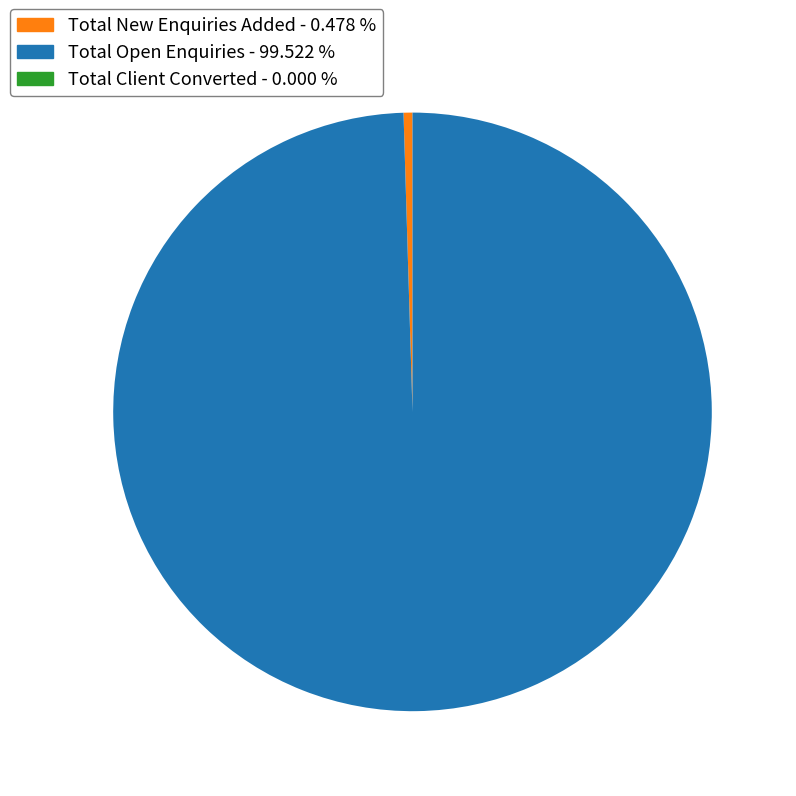

Which slice represents more than half of the pie?

Total Open Enquiries